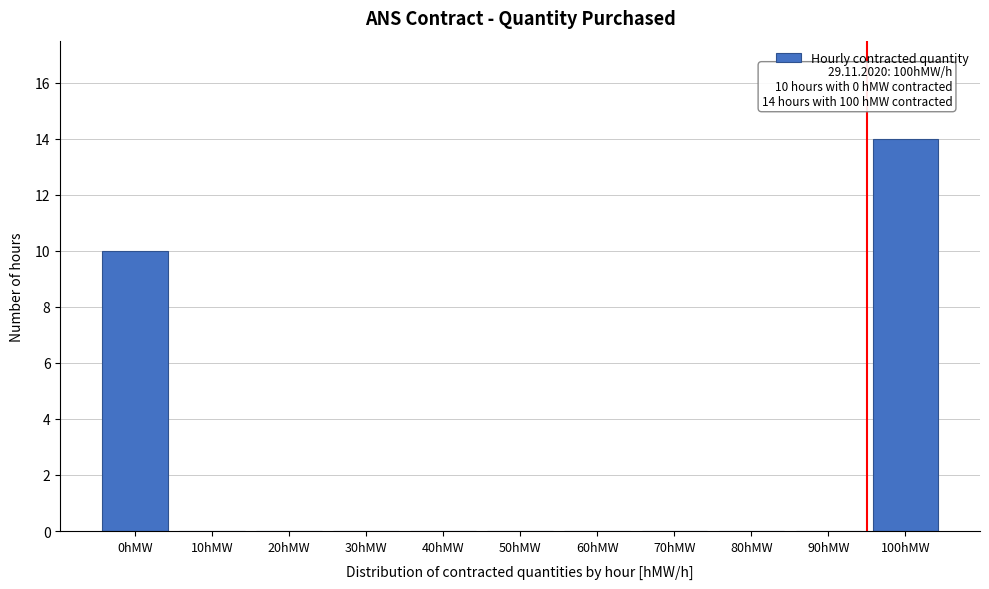

Reading left to right, transcribe all the data shown in this chart.

0hMW=10	10hMW=0	20hMW=0	30hMW=0	40hMW=0	50hMW=0	60hMW=0	70hMW=0	80hMW=0	90hMW=0	100hMW=14